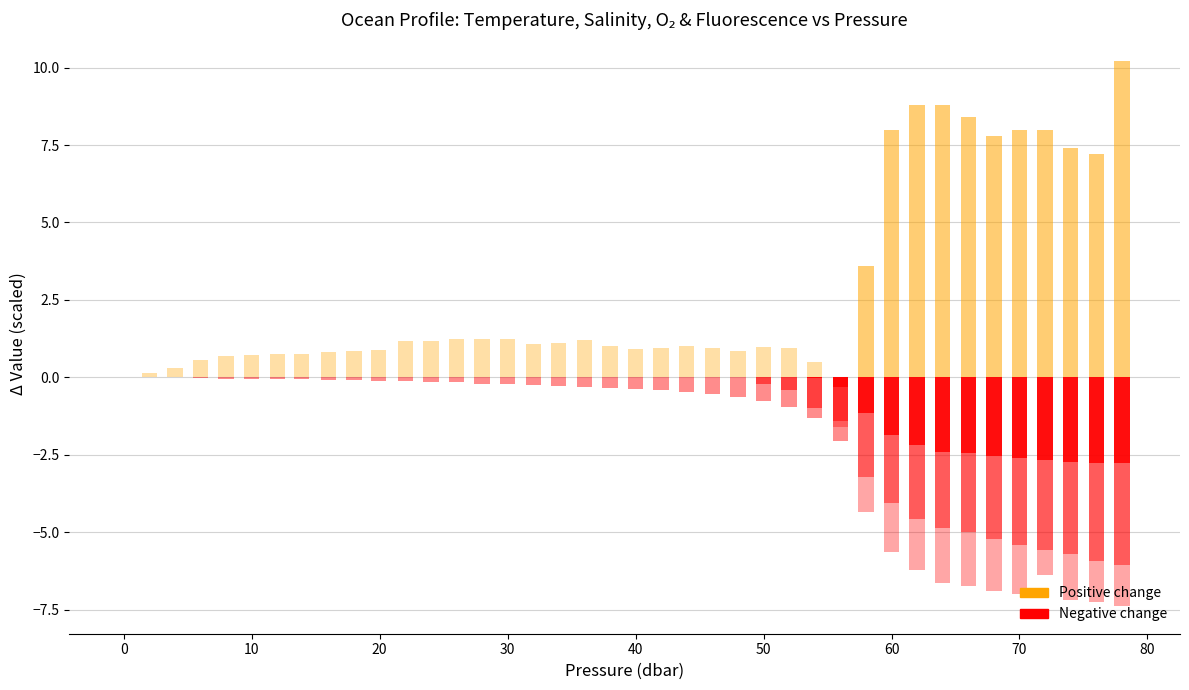

Which has a higher value, 26 or 39?

26